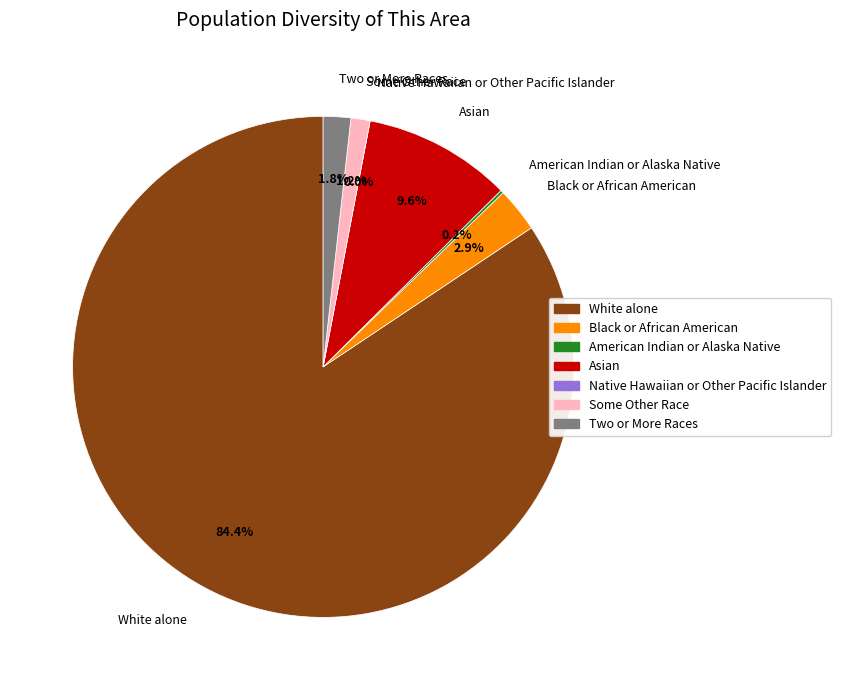

What is the change in value from Asian alone to Two or More Races?

-523